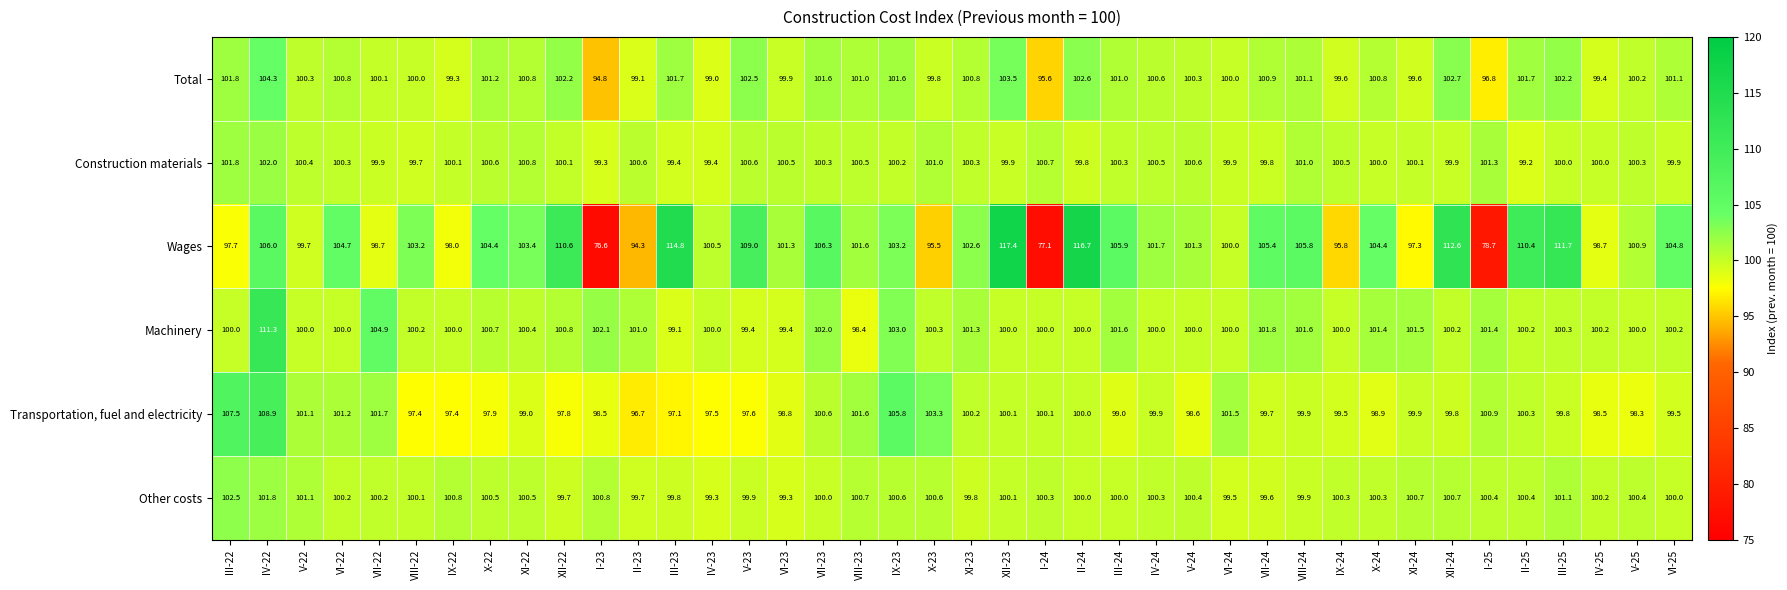

Is it true that Wages equals 172.2 at X-22?

False